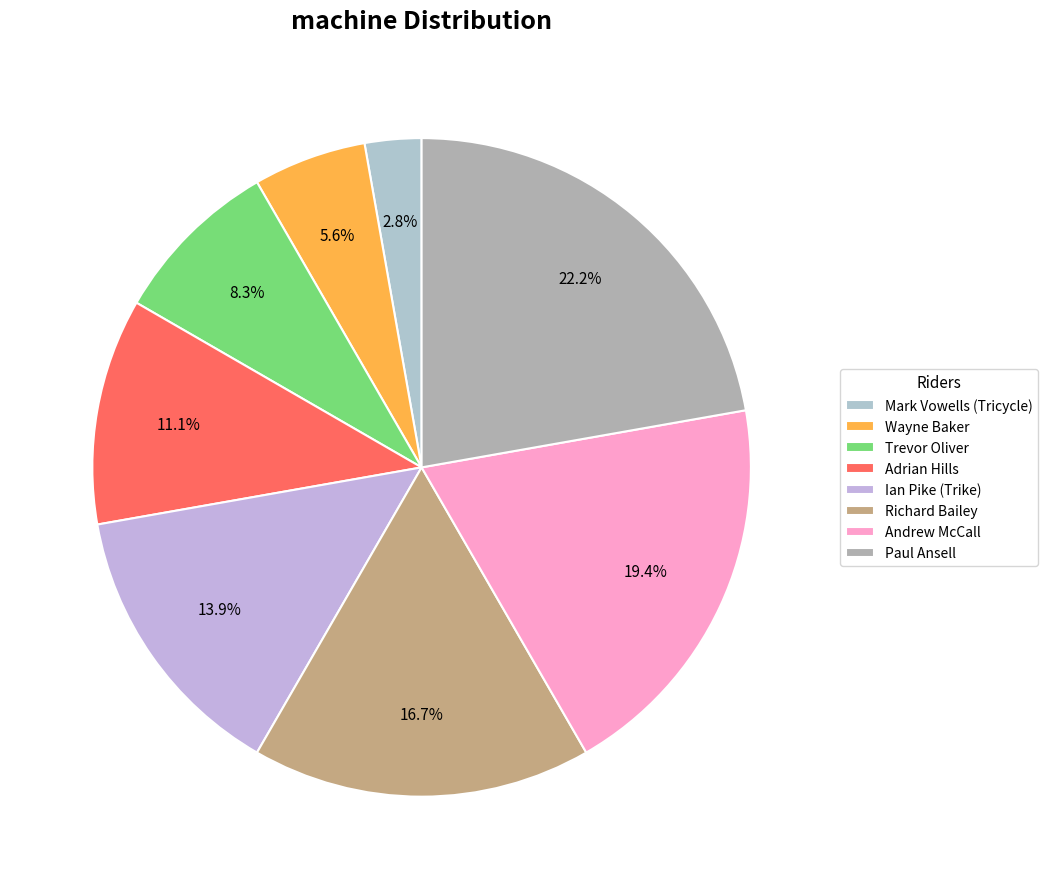

Count the number of slices in the pie.

8